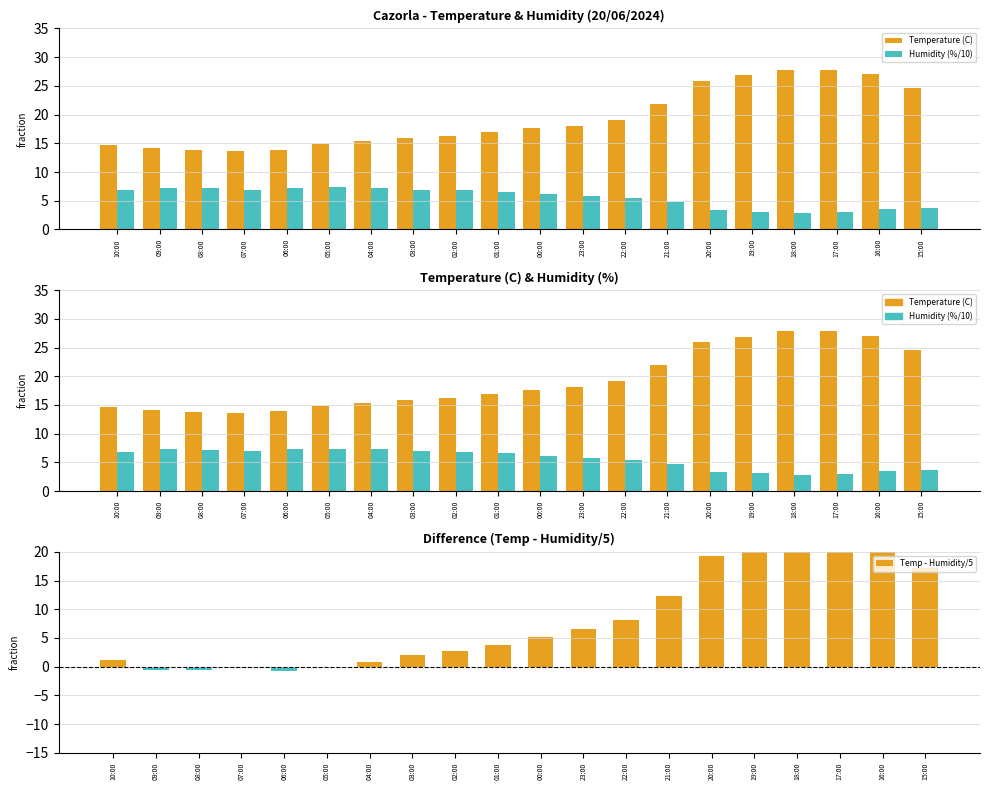

Is it true that Humidity (%/10) equals 6.2 at 16:00?

False